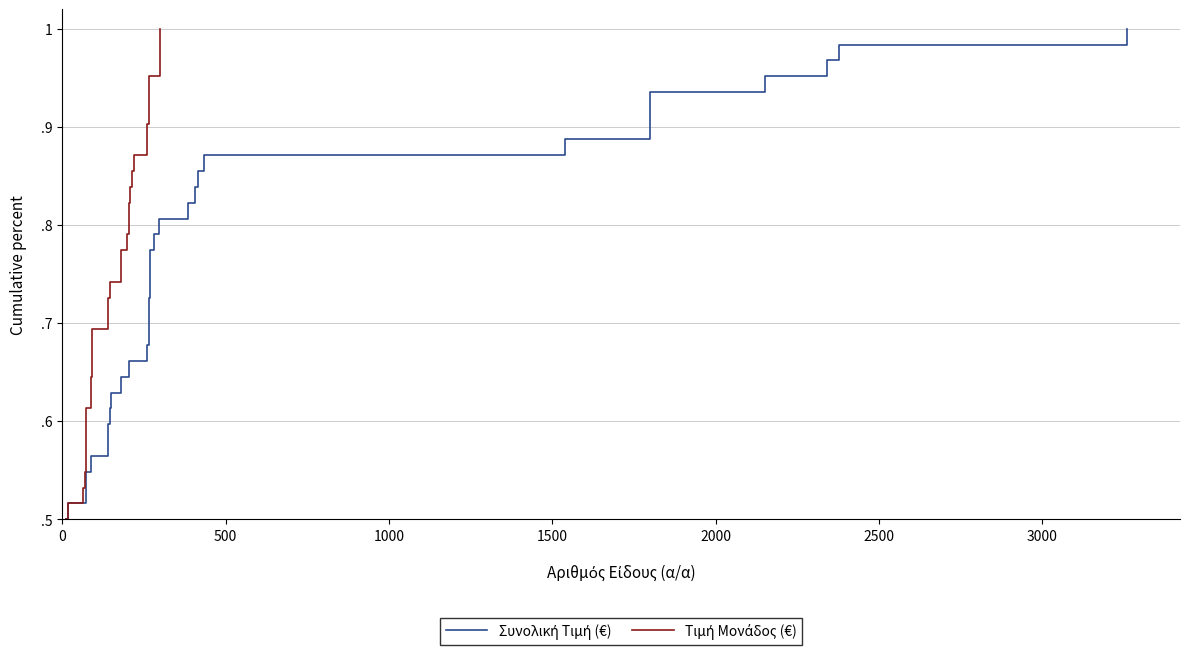

Is it true that Συνολική Τιμή (€) equals 0.4 at 8?

False